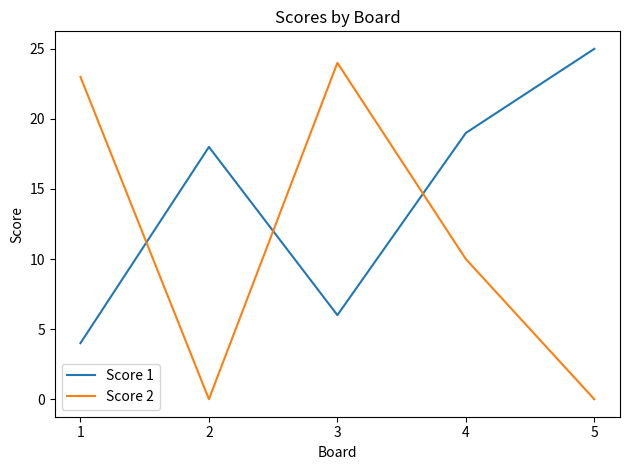

What is the average value of the Score 2 series?

11